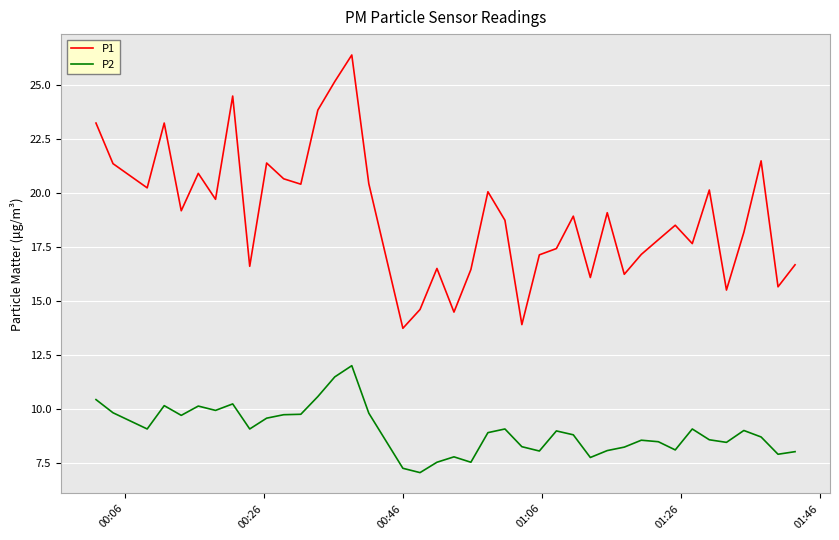

True or false: P1 and P2 cross at least once.

False